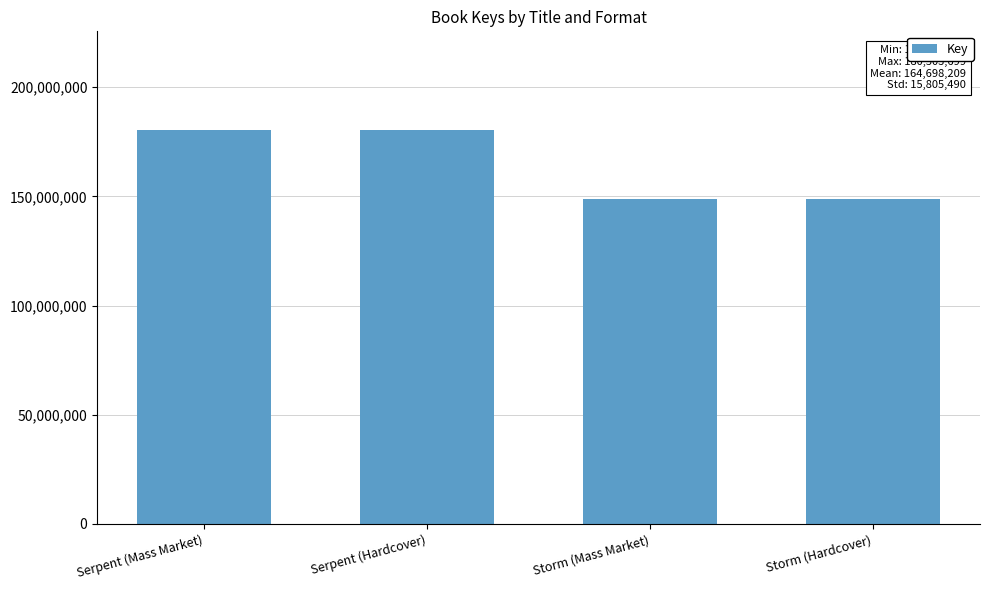

The value at Storm (Mass Market) is 148892719. True or false?

True